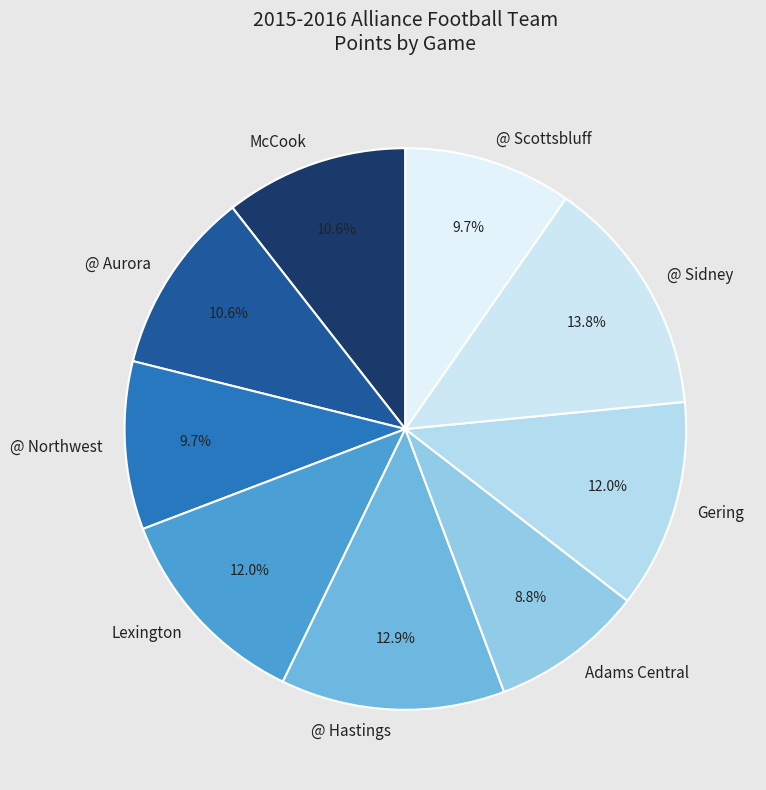

Is it true that Lexington is 12% of the pie?

True